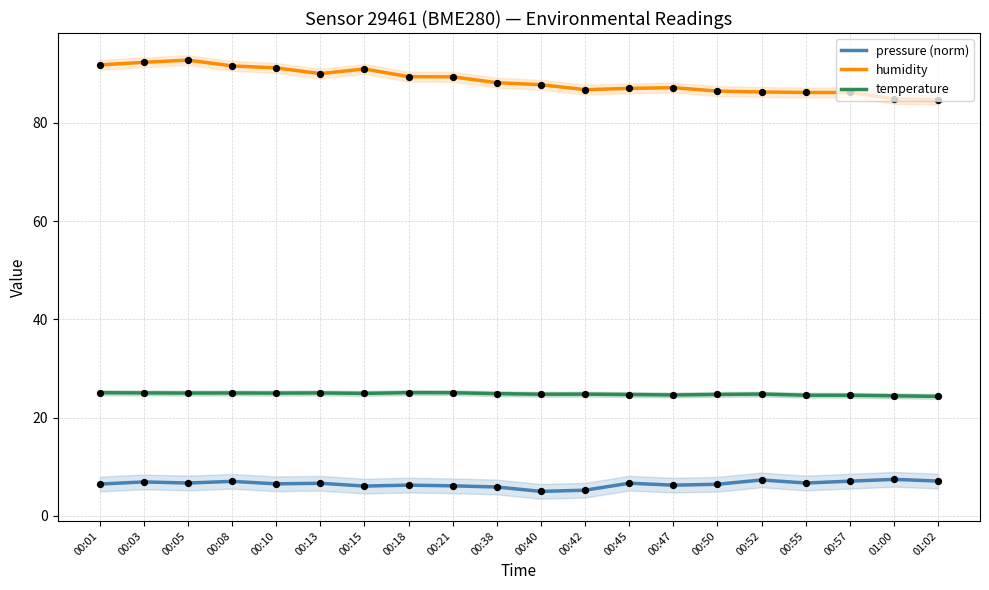

Which series reaches the maximum Y coordinate?

humidity